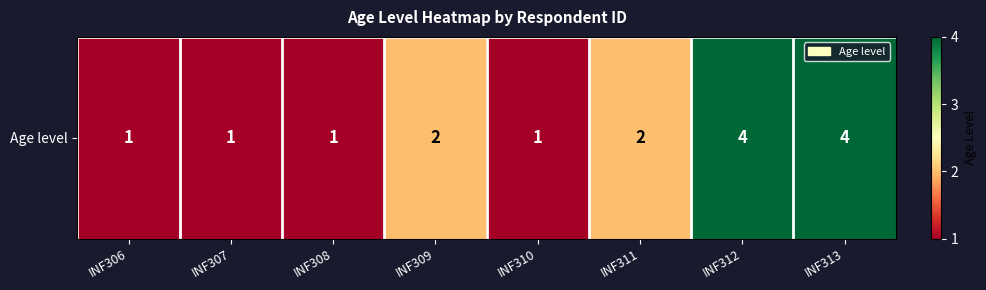

Rank the categories by value from lowest to highest.

INF306, INF307, INF308, INF310, INF309, INF311, INF312, INF313